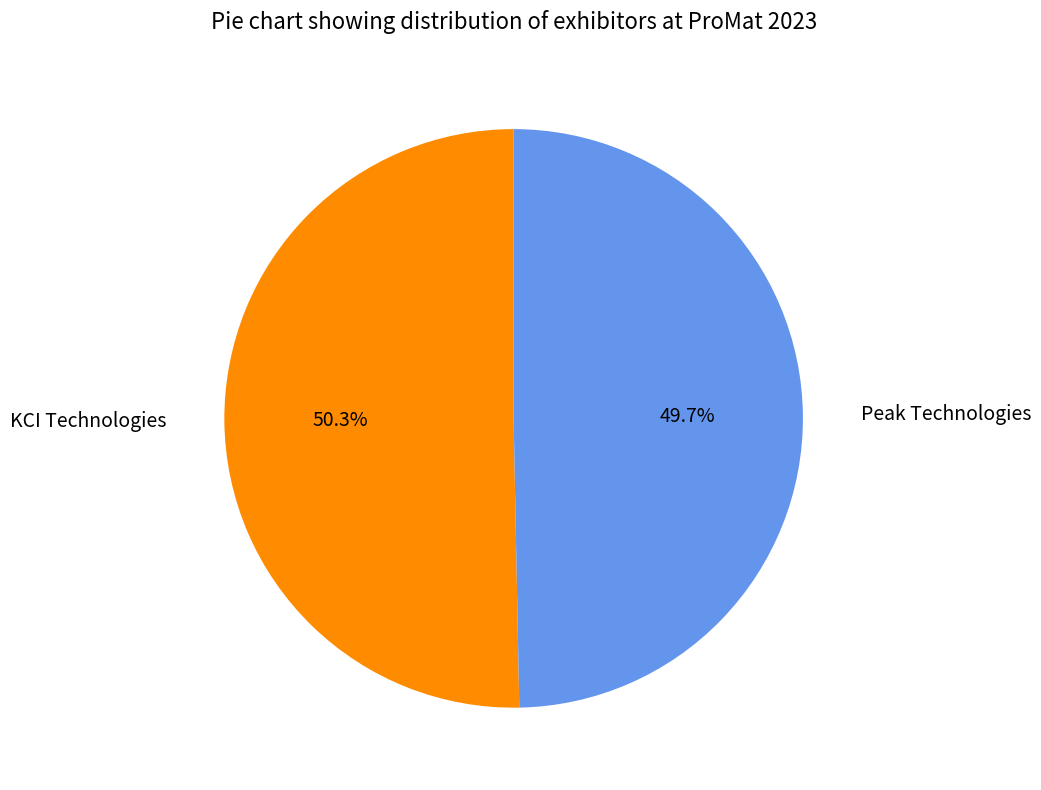

The Peak Technologies slice represents 50% of the pie. True or false?

True